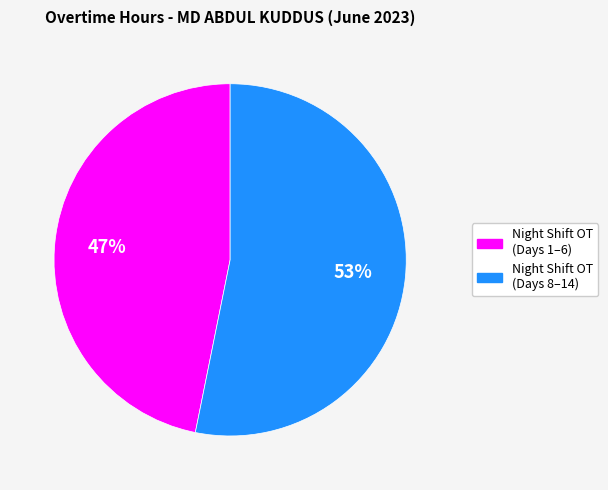

To the nearest percent, what is the difference between the largest and smallest slice percentages?

6%